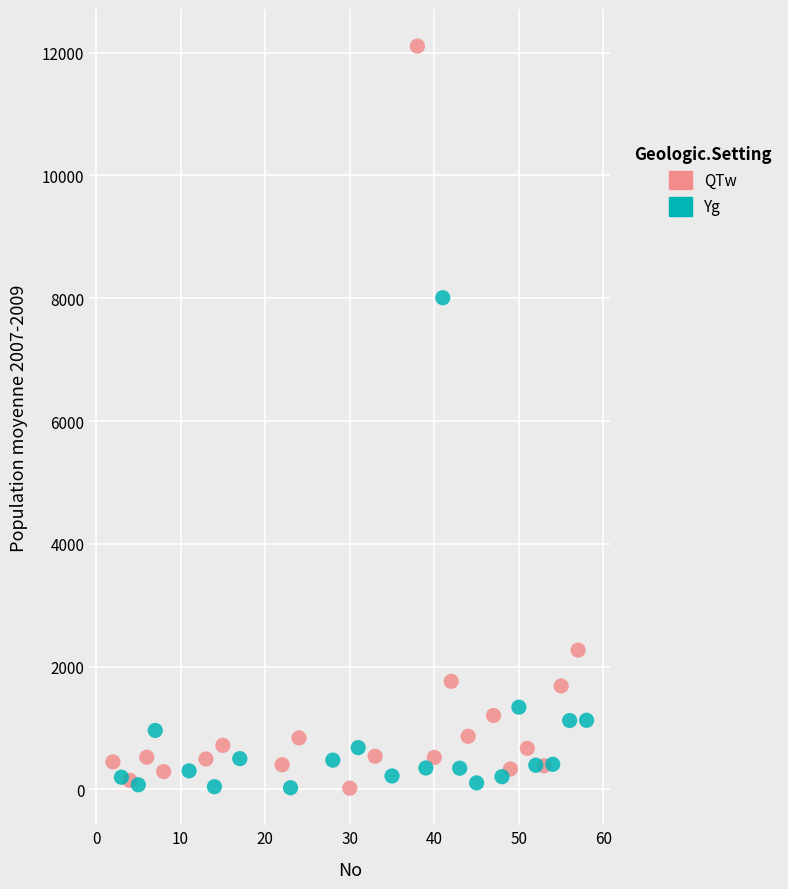

Which series has the largest Y range (max minus min)?

QTw